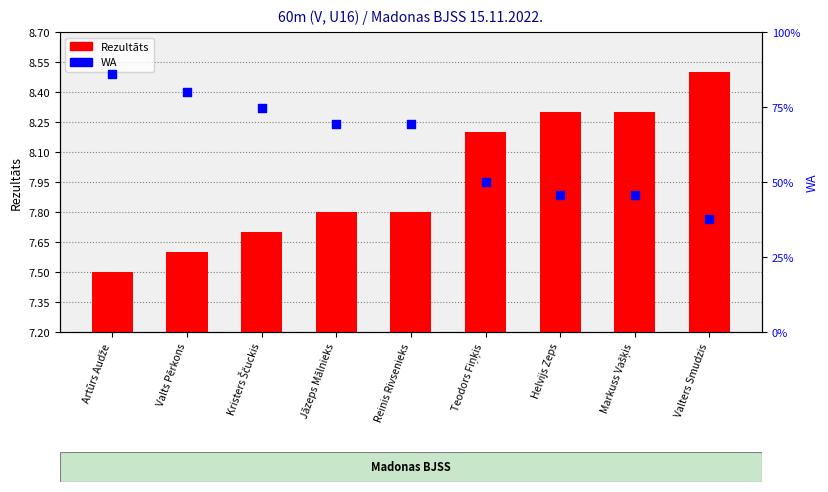

At which category is the sum across all series the highest?

Artūrs Audže